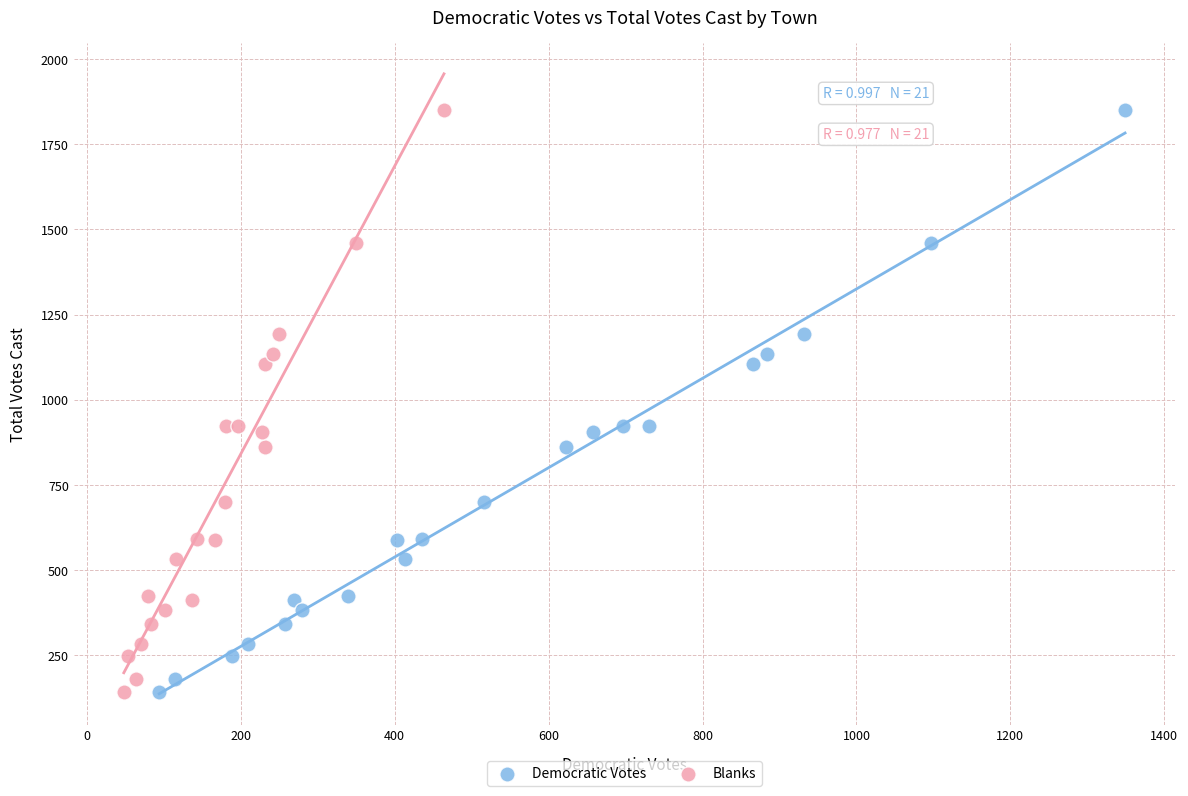

What are all the series names shown in the legend?

Democratic Votes, Blanks